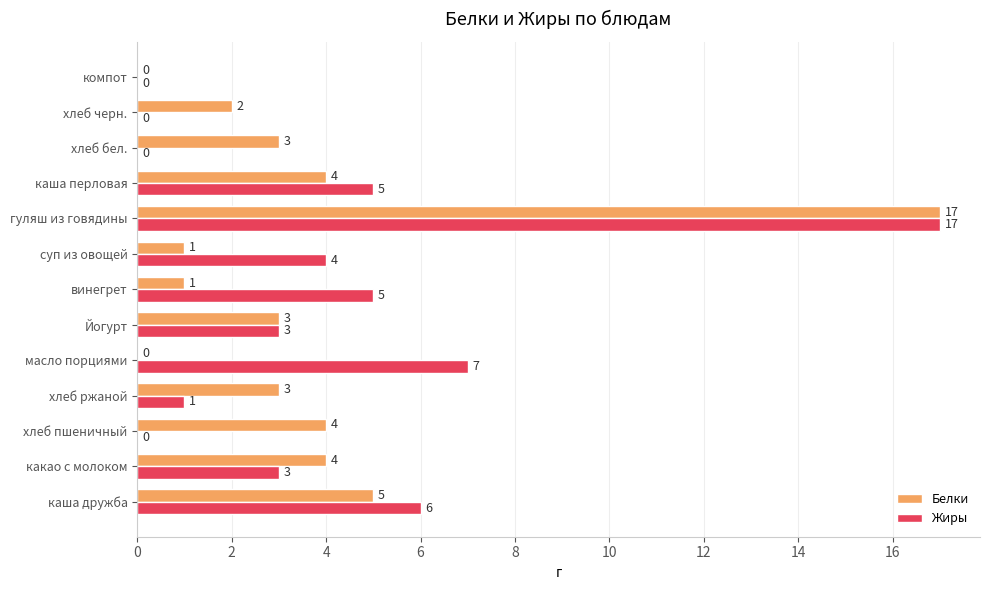

Which category has the highest value in the Белки series?

гуляш из говядины